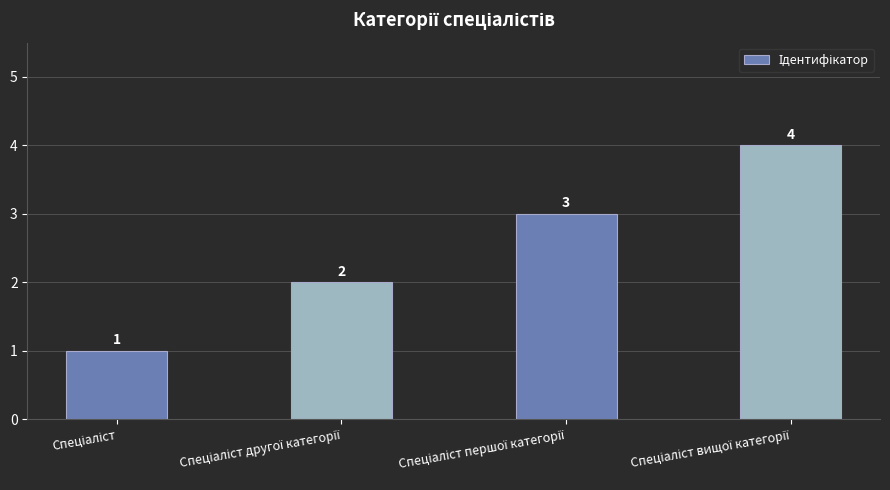

What is the sum of all values?

10